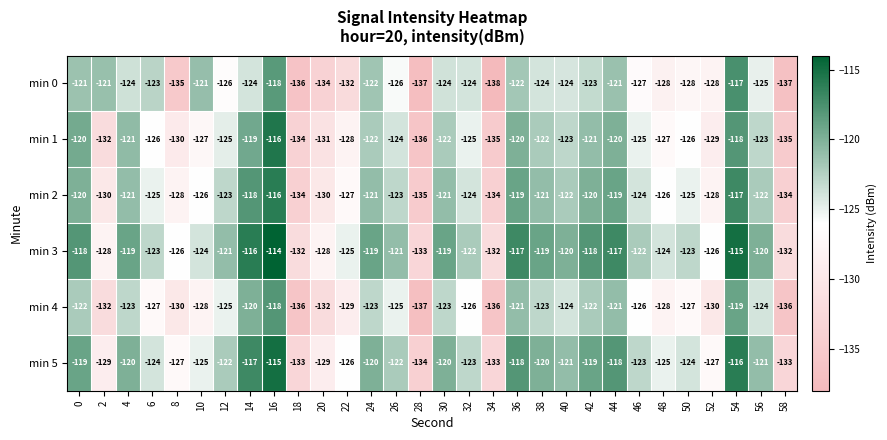

Rank the series at 10 from lowest to highest value.

min 4, min 1, min 2, min 5, min 3, min 0